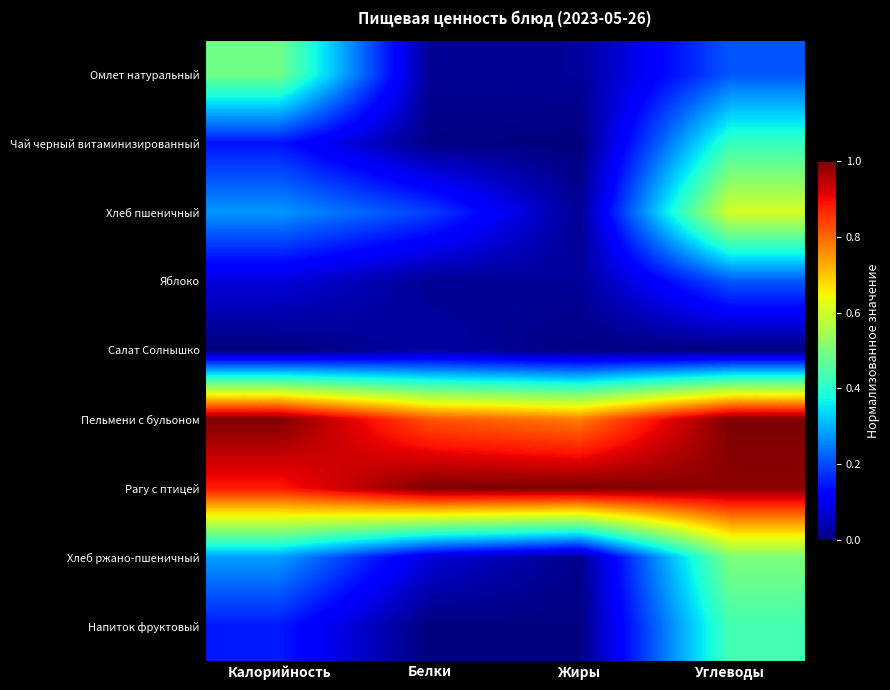

What is the difference between the highest and lowest values at Белки?

1.0